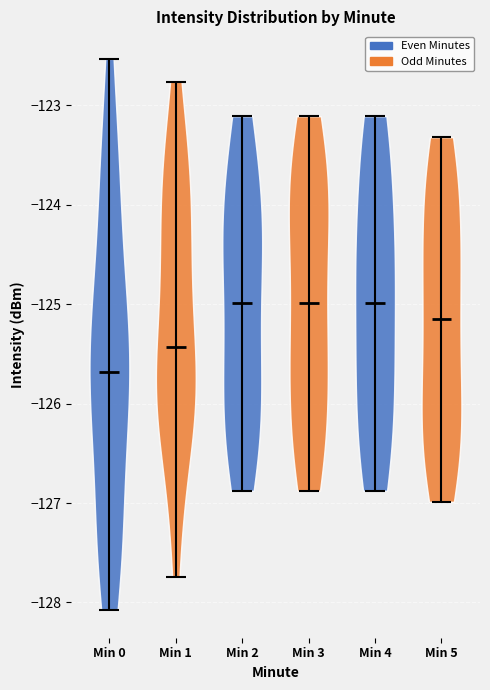

What is the lowest point the violin for Min 5 reaches on the y-axis? The values are not printed on the chart, so give them approximately, as read against the axis.

-127.0